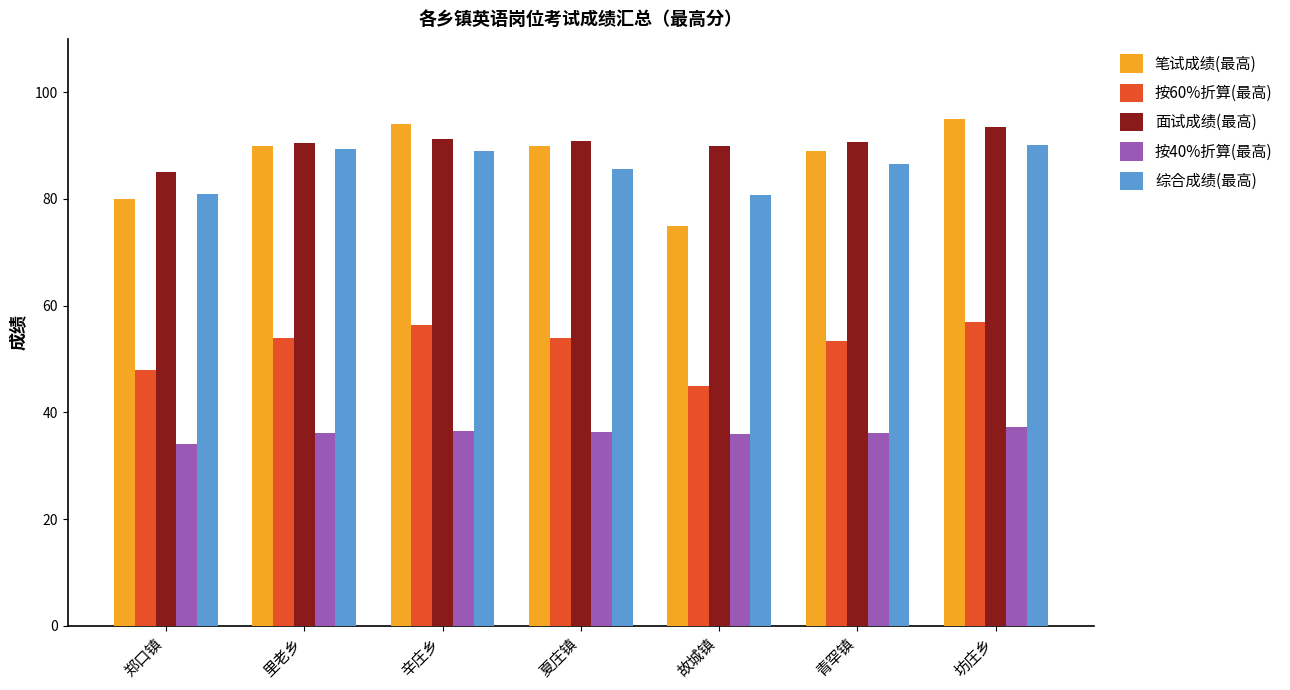

Is the value of 笔试成绩(最高) at 夏庄镇 greater than the value of 按60%折算(最高) at 夏庄镇?

Yes